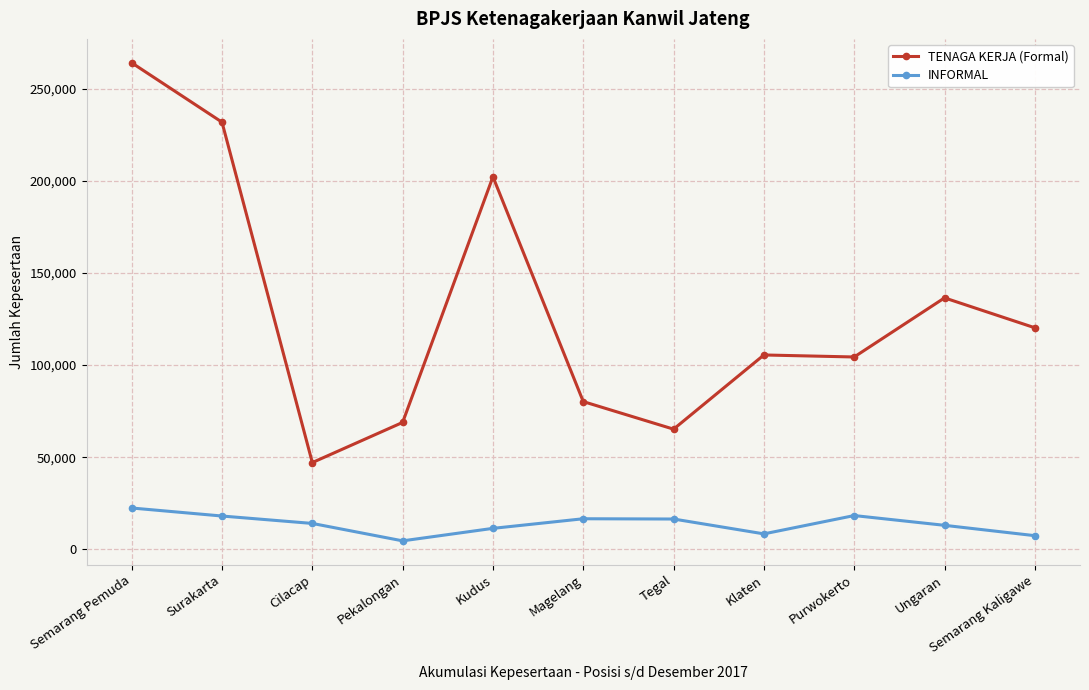

Which series changed the most between Cilacap and Magelang?

TENAGA KERJA (Formal)